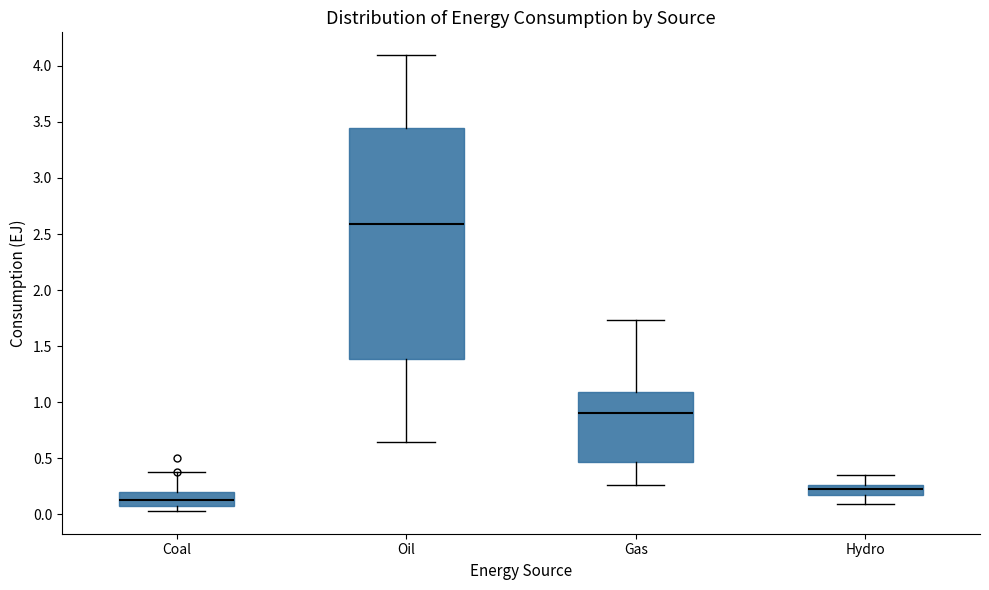

Where does the lower whisker of the box for Hydro end on the y-axis? The values are not printed on the chart, so give them approximately, as read against the axis.

0.10